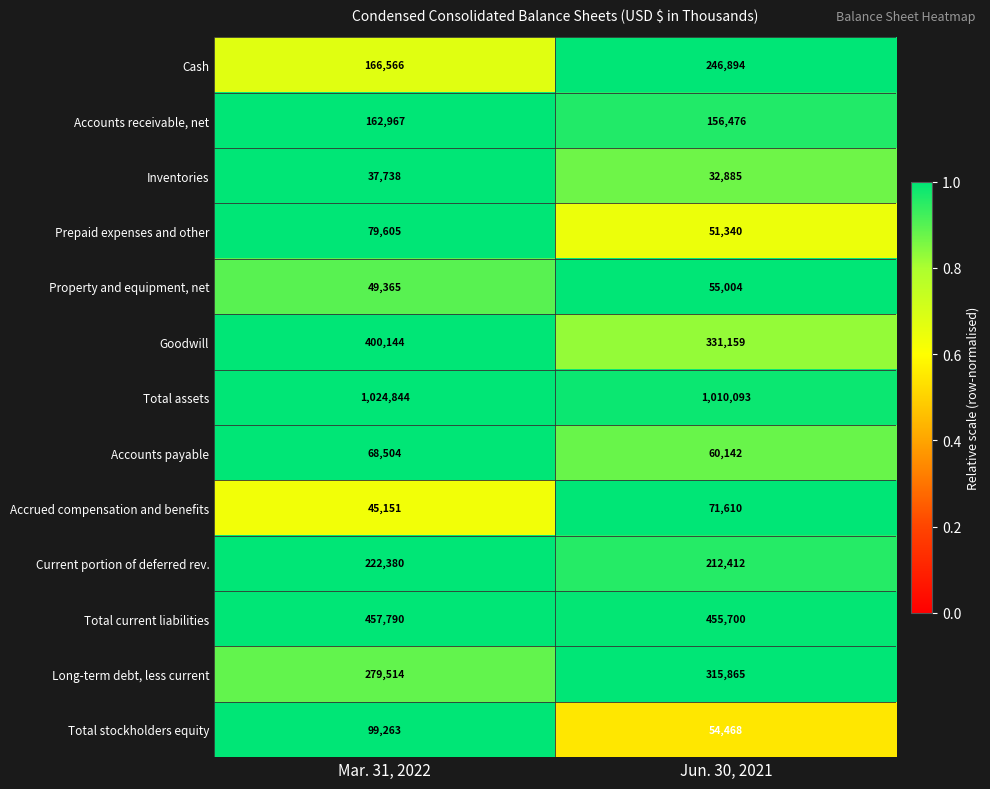

What is the difference between the highest and lowest values at Mar. 31, 2022?

987106